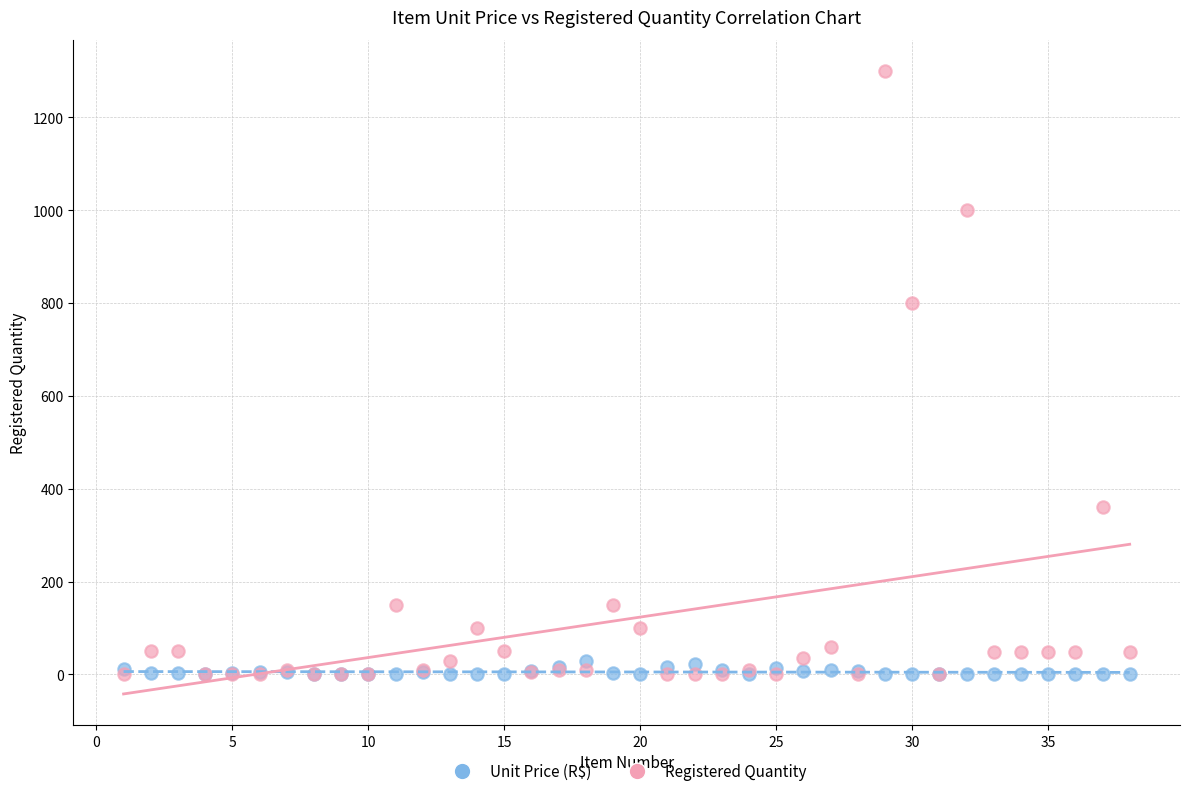

Across all series, what Y value is closest to 650?

800.0